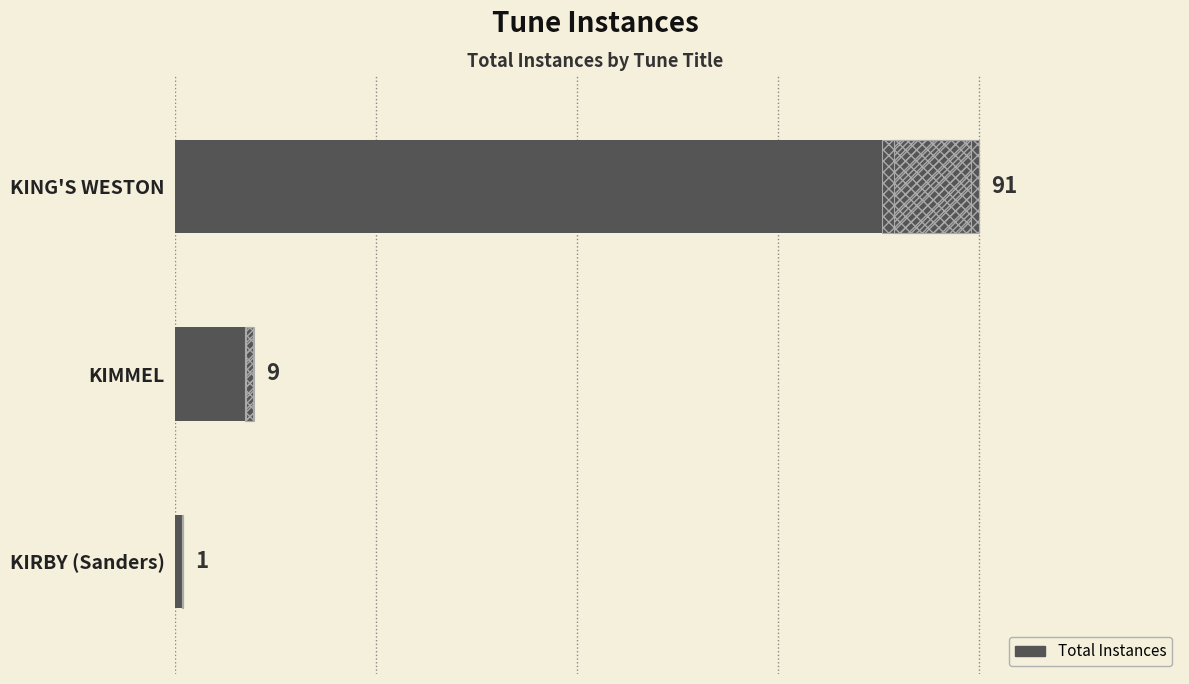

What is the smallest value displayed?

1